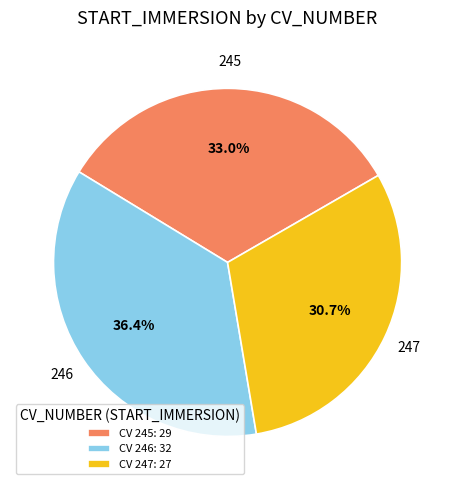

Between 246 and 245, which is larger?

246